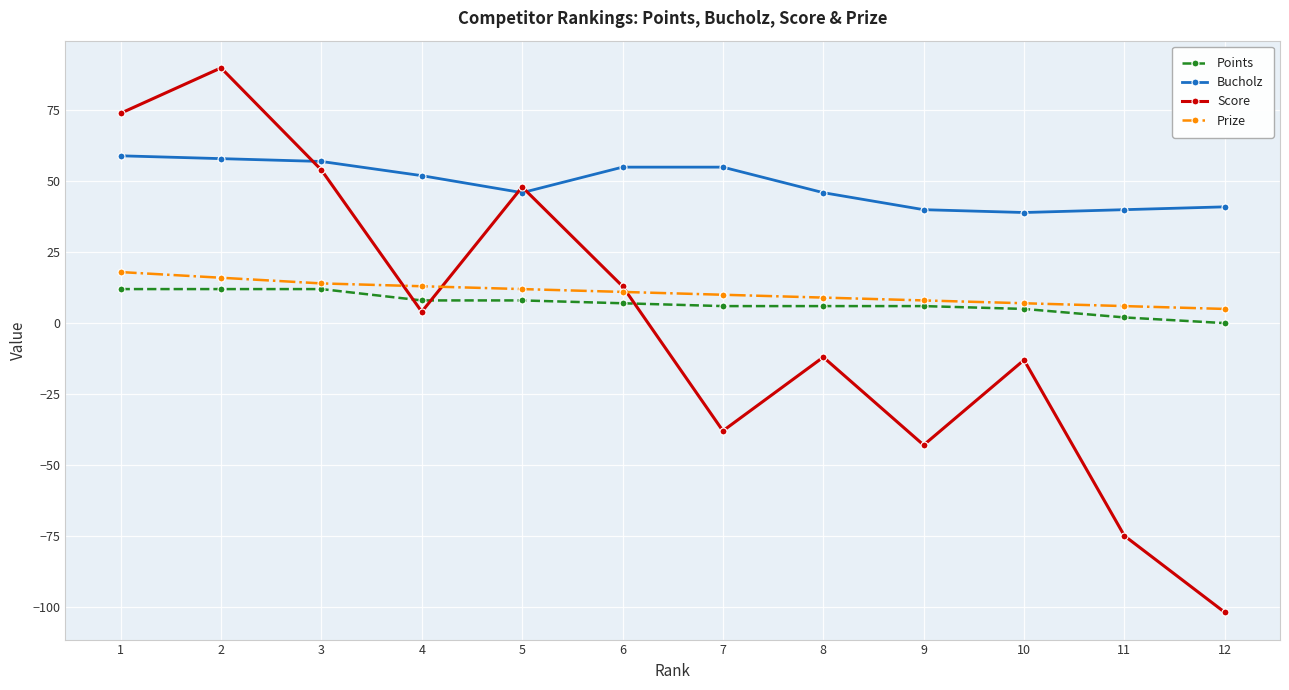

What is the maximum value shown in the chart?

90